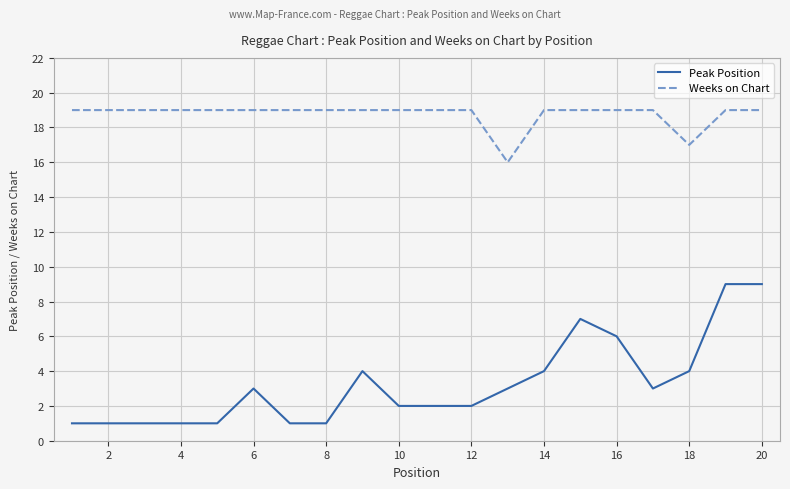

Rank the series by their average value, from highest to lowest.

Weeks on Chart, Peak Position